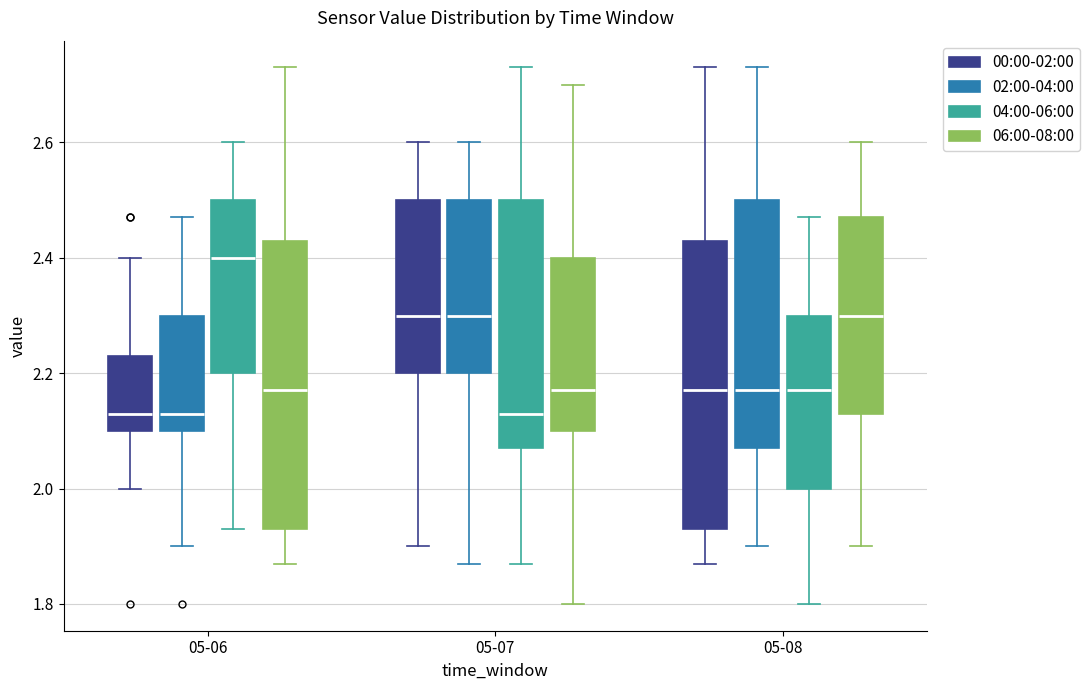

Reading left to right, transcribe this box plot: for each box, give where its median line is, the range the box spans, and where its two whiskers end, as read against the y-axis. The values are not printed on the chart, so give them approximately, as read against the axis.

05-06 (00:00-02:00): median 2.14, box 2.10 to 2.24, whiskers 2.00 to 2.40
05-06 (02:00-04:00): median 2.14, box 2.10 to 2.30, whiskers 1.90 to 2.48
05-06 (04:00-06:00): median 2.40, box 2.20 to 2.50, whiskers 1.94 to 2.60
05-06 (06:00-08:00): median 2.18, box 1.94 to 2.44, whiskers 1.88 to 2.74
05-07 (00:00-02:00): median 2.30, box 2.20 to 2.50, whiskers 1.90 to 2.60
05-07 (02:00-04:00): median 2.30, box 2.20 to 2.50, whiskers 1.88 to 2.60
05-07 (04:00-06:00): median 2.14, box 2.08 to 2.50, whiskers 1.88 to 2.74
05-07 (06:00-08:00): median 2.18, box 2.10 to 2.40, whiskers 1.80 to 2.70
05-08 (00:00-02:00): median 2.18, box 1.94 to 2.44, whiskers 1.88 to 2.74
05-08 (02:00-04:00): median 2.18, box 2.08 to 2.50, whiskers 1.90 to 2.74
05-08 (04:00-06:00): median 2.18, box 2.00 to 2.30, whiskers 1.80 to 2.48
05-08 (06:00-08:00): median 2.30, box 2.14 to 2.48, whiskers 1.90 to 2.60